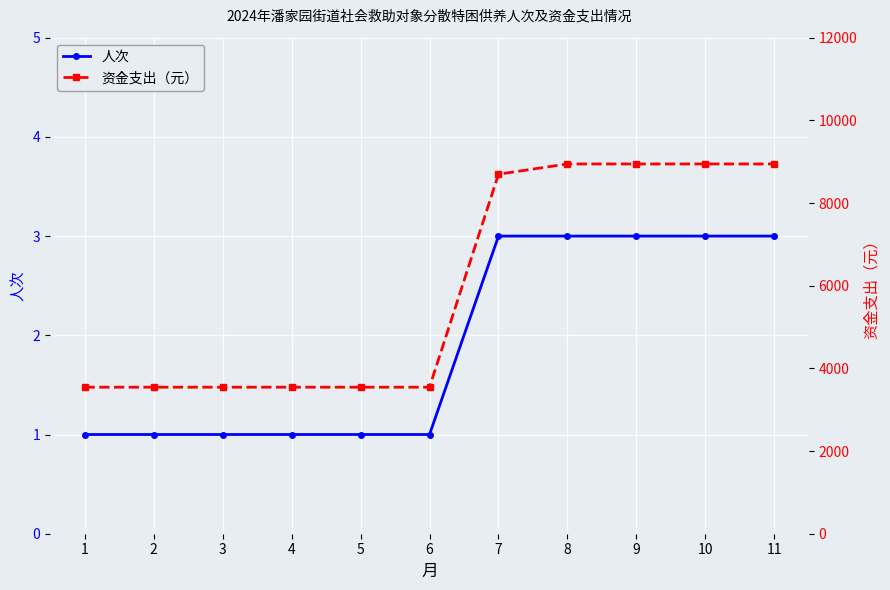

The 人次 series shows 0.7 at 10. True or false?

False